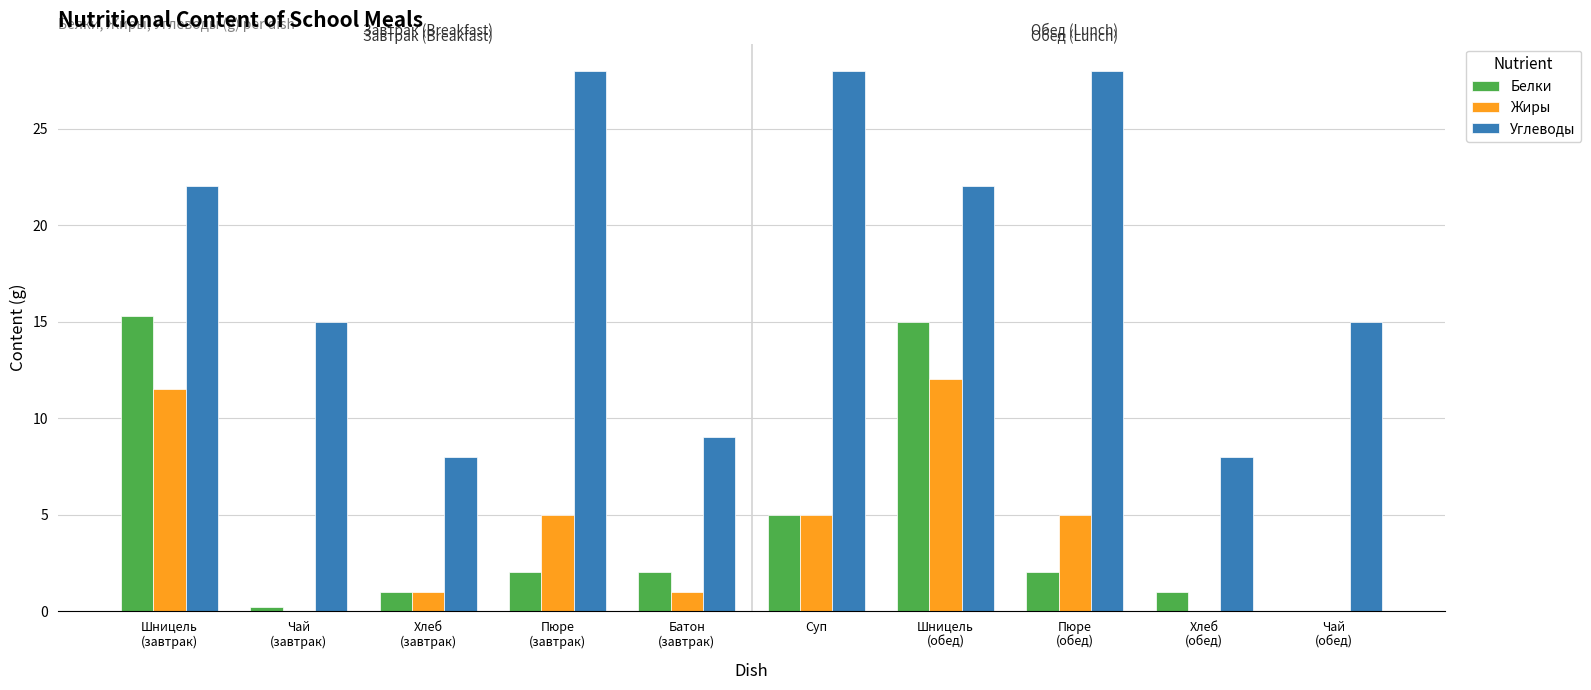

What is the highest value of the Жиры series?

12.0